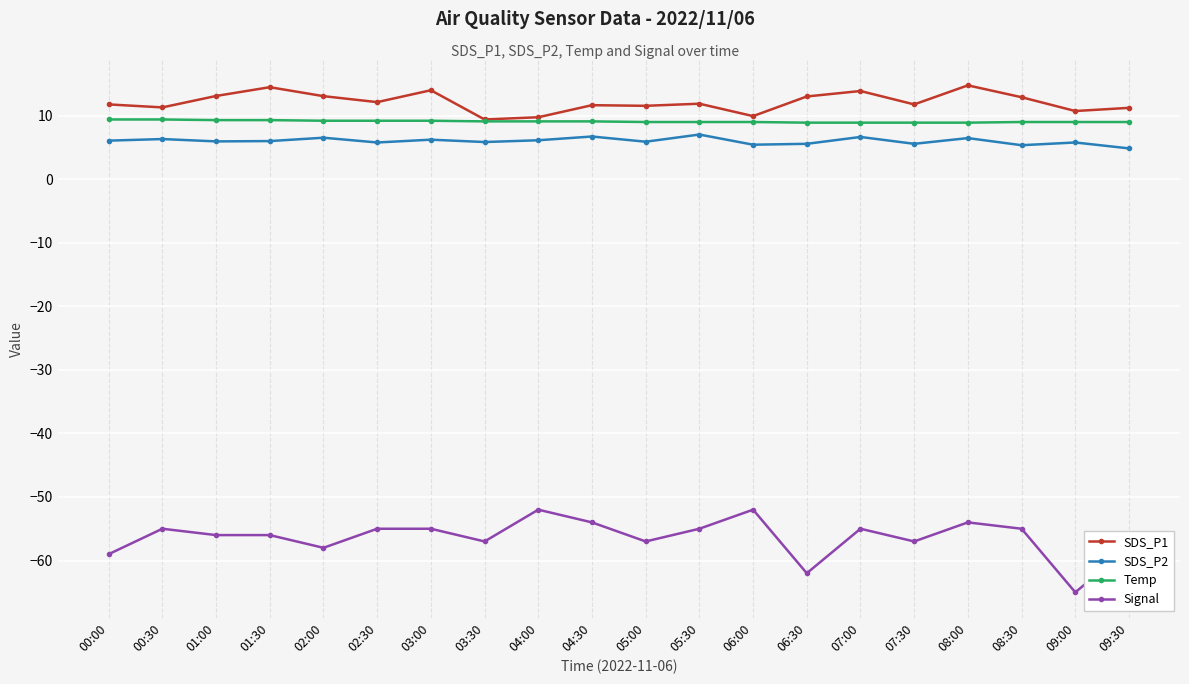

What is the label of the 1st point from the right?

09:30